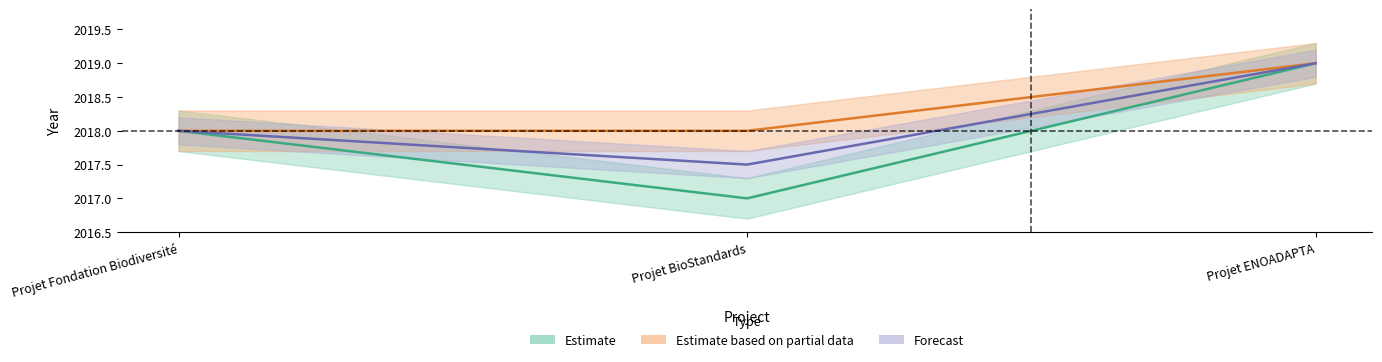

What is the average value of the Año de finalización series?

2018